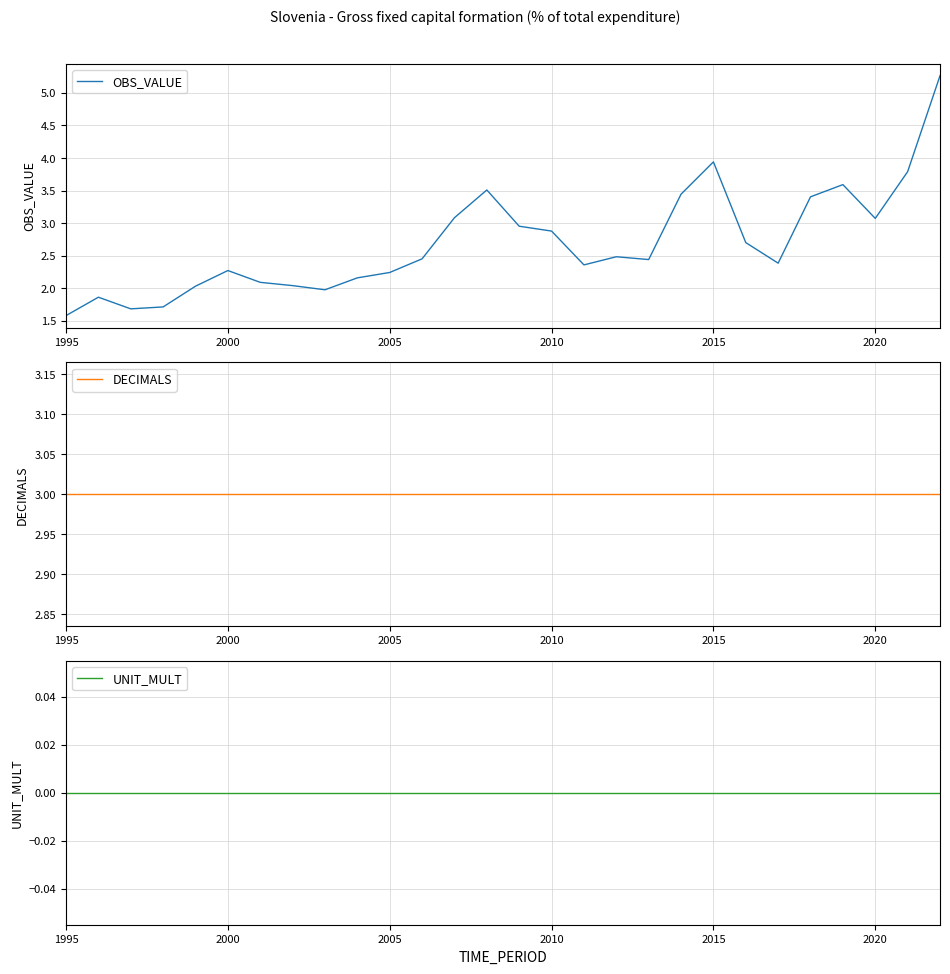

Is it true that OBS_VALUE equals 1.0 at 2005?

False